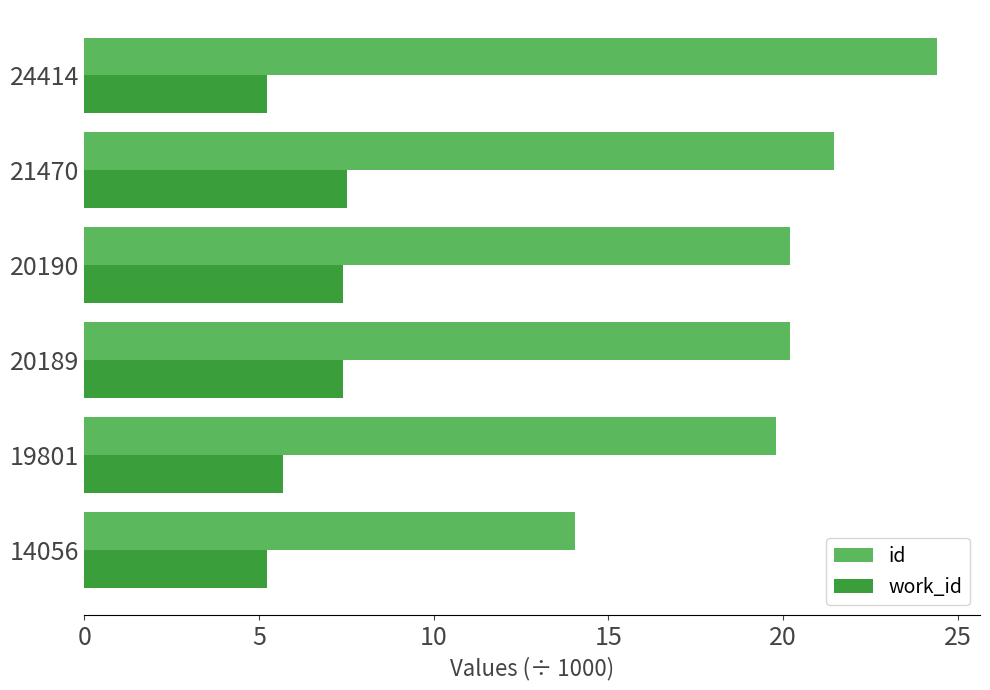

At which category is the sum across all series the highest?

24414